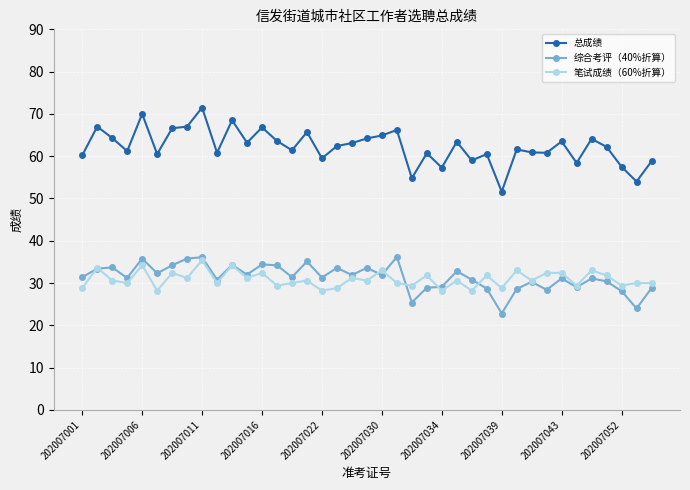

How many categories are shown in the chart?

39